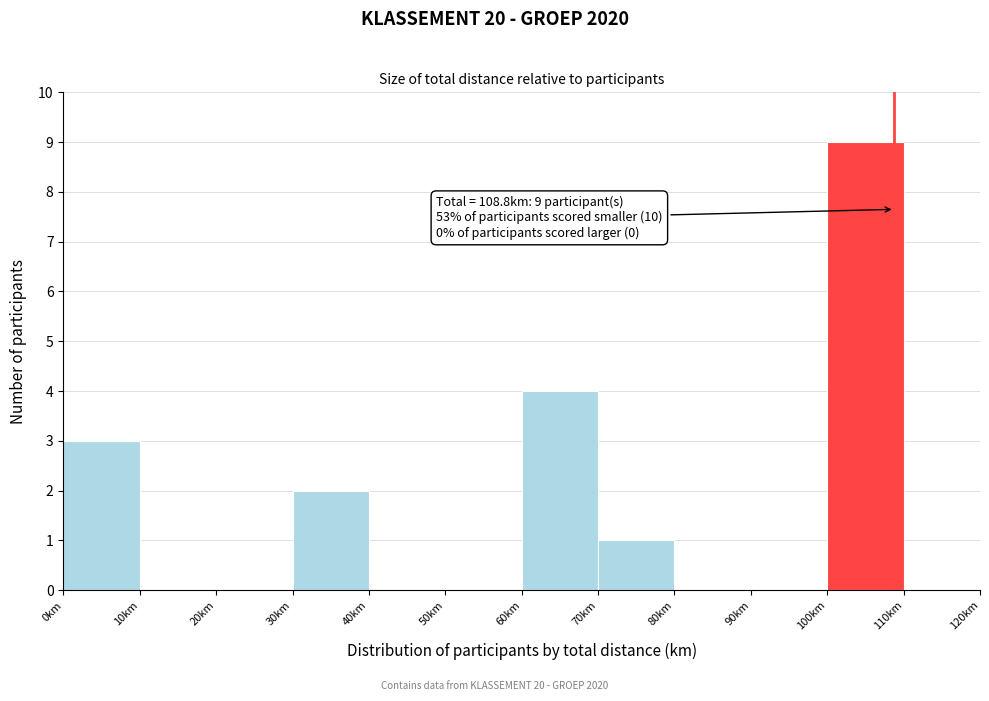

Which range on the x-axis has the tallest bar?

100 to 110